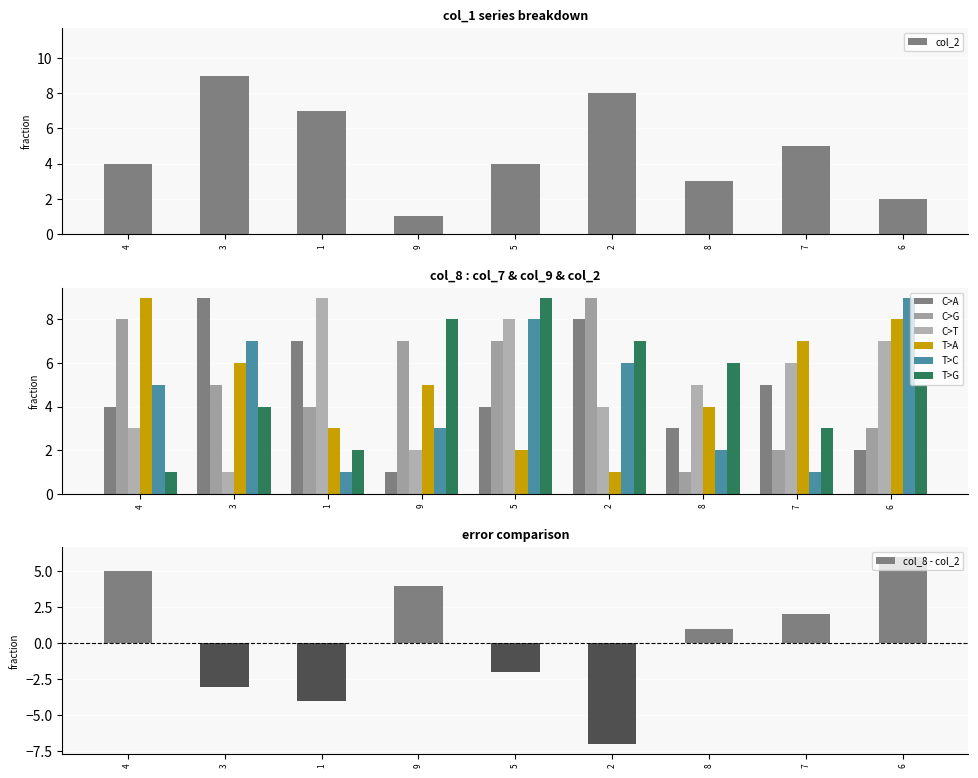

Is it true that col_2 equals 2 at 9?

False